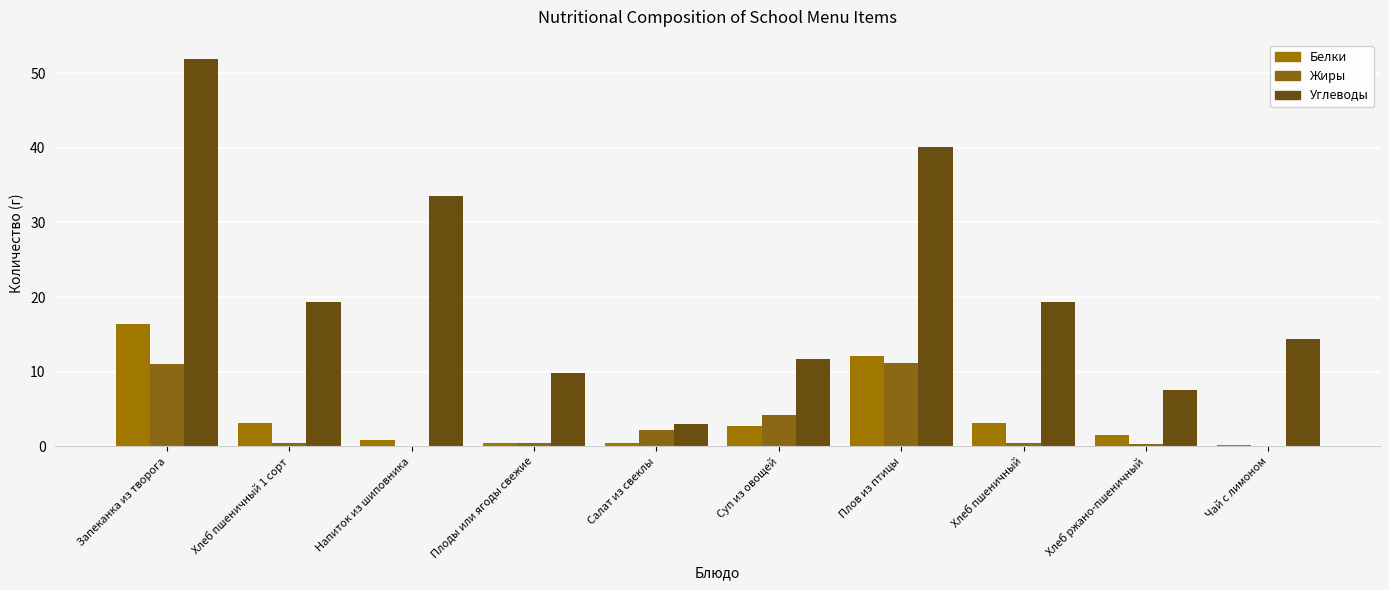

True or false: Жиры has a value of 6.8 at Суп из овощей.

False